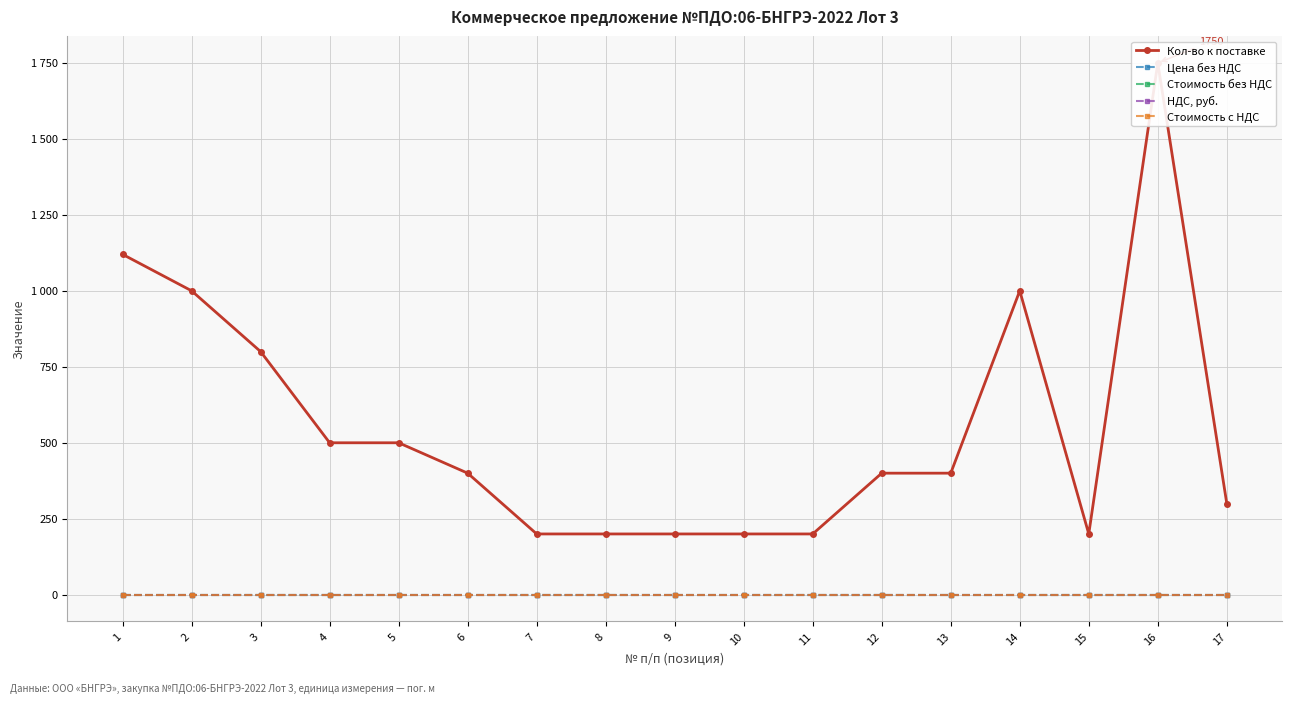

What is the total value across all series at 4?

500